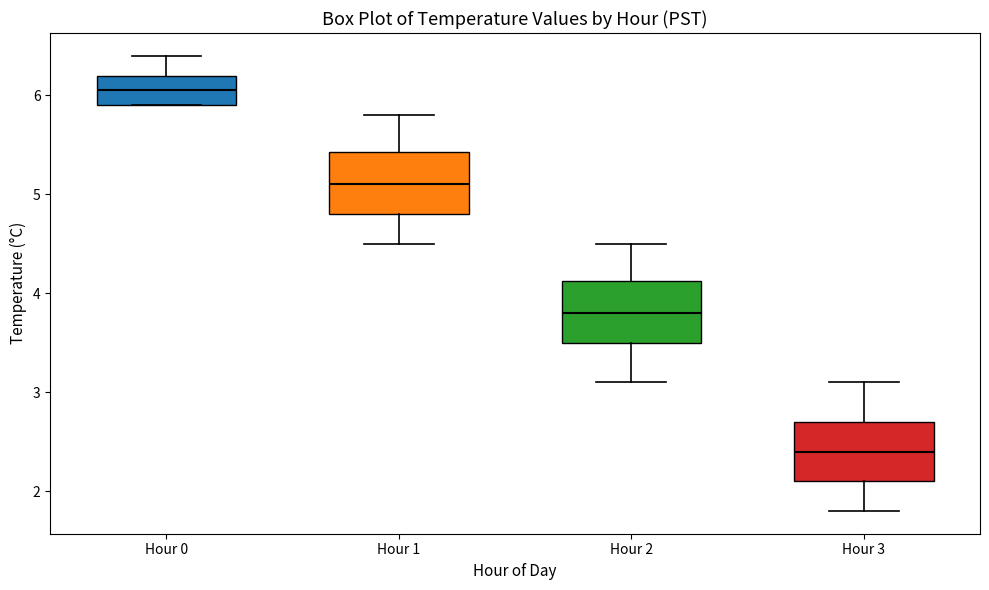

Where does the lower whisker of the box for Hour 2 end on the y-axis? The values are not printed on the chart, so give them approximately, as read against the axis.

3.1